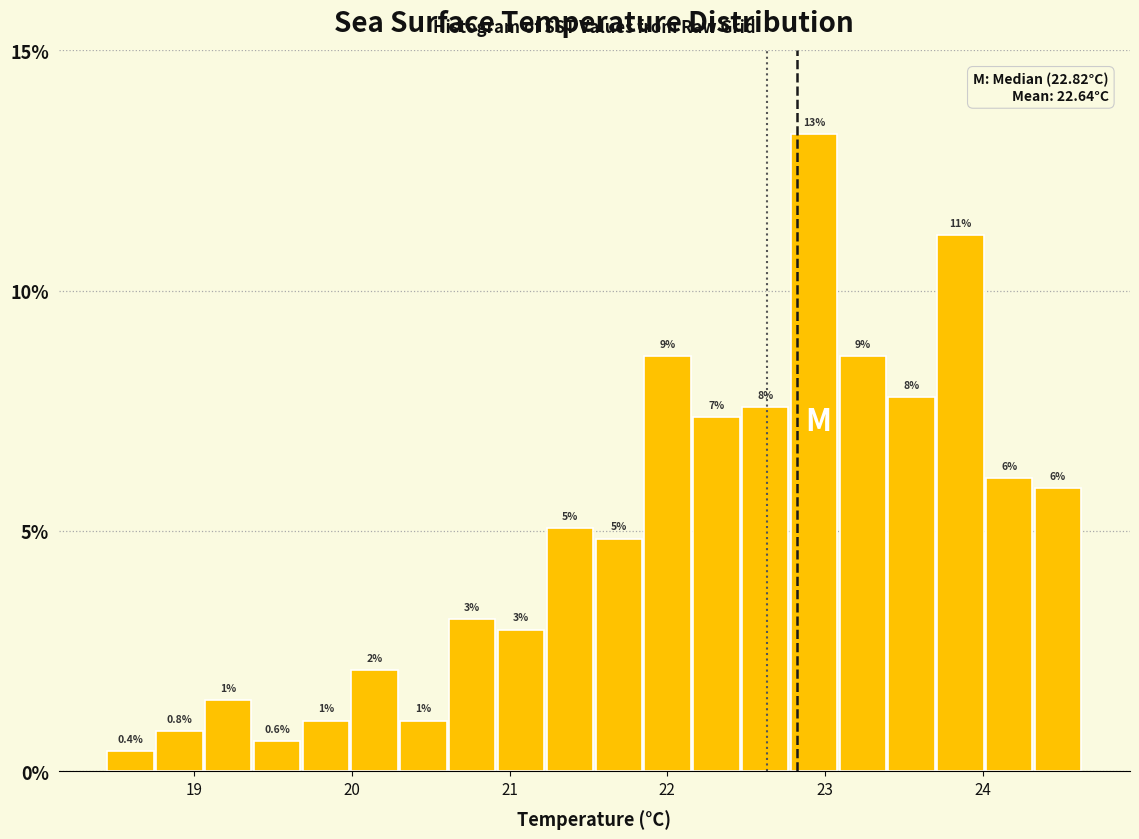

Around what value on the x-axis is the tallest bar? Give the approximate position of its centre, as read against the axis.

22.9